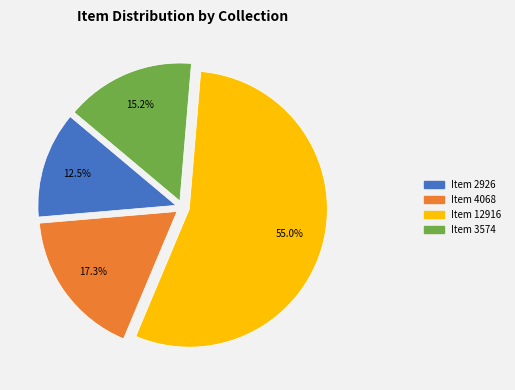

What is the ratio of the value at Item 3574 to the value at Item 12916?

0.3